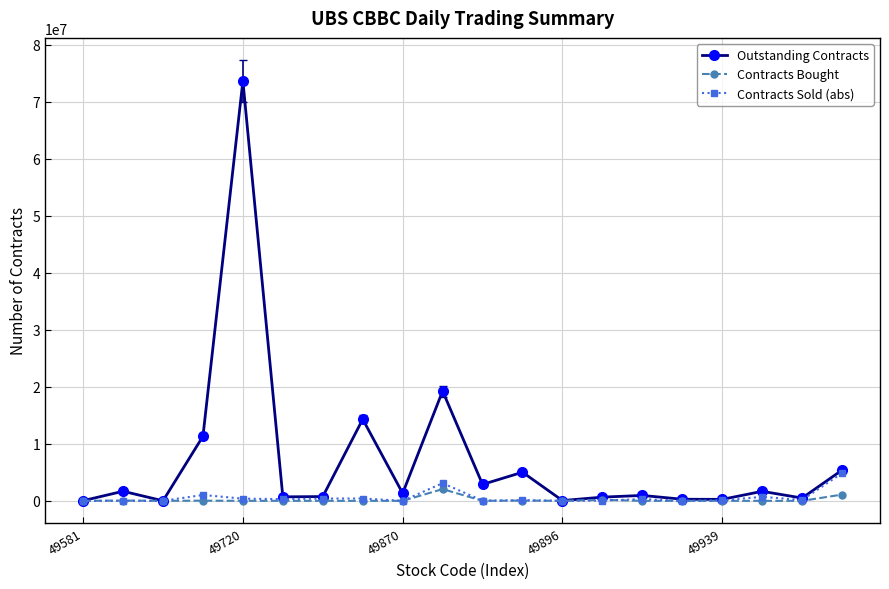

True or false: Contracts Sold (abs) has more than 2 points higher than both neighbors.

True